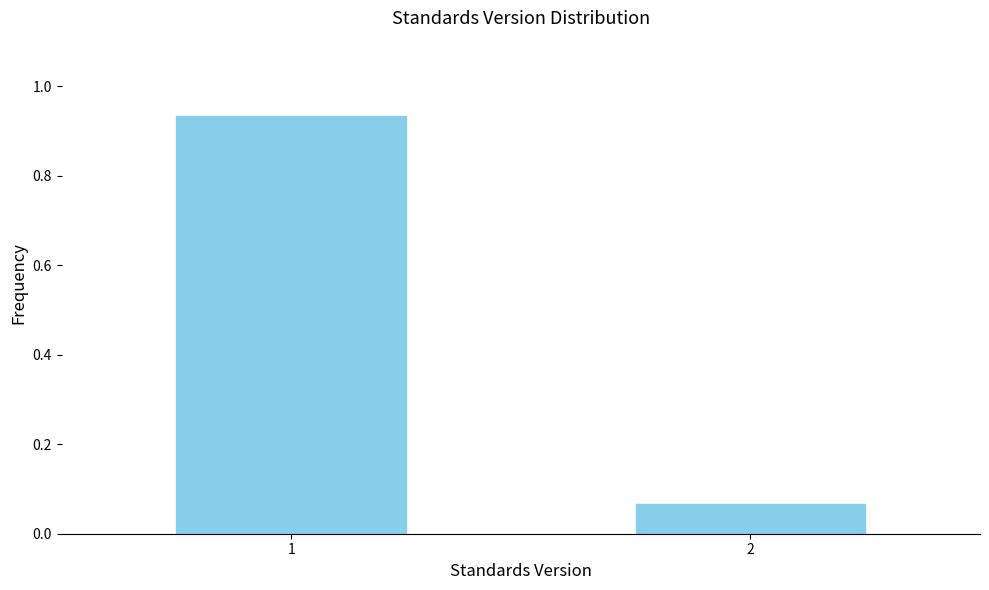

Rank the categories by value from lowest to highest.

2, 1